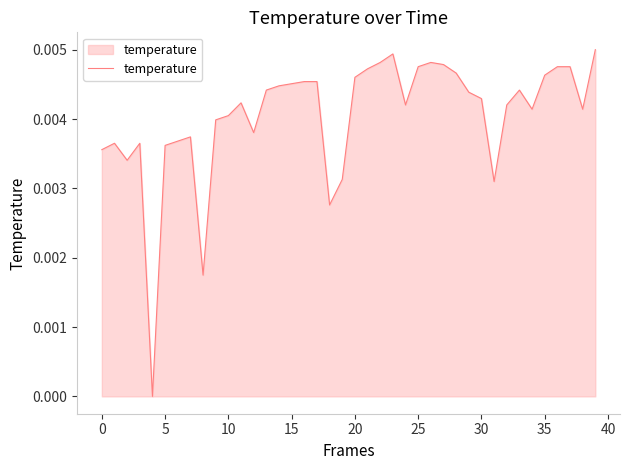

Does the chart display data point markers on the line(s)?

No